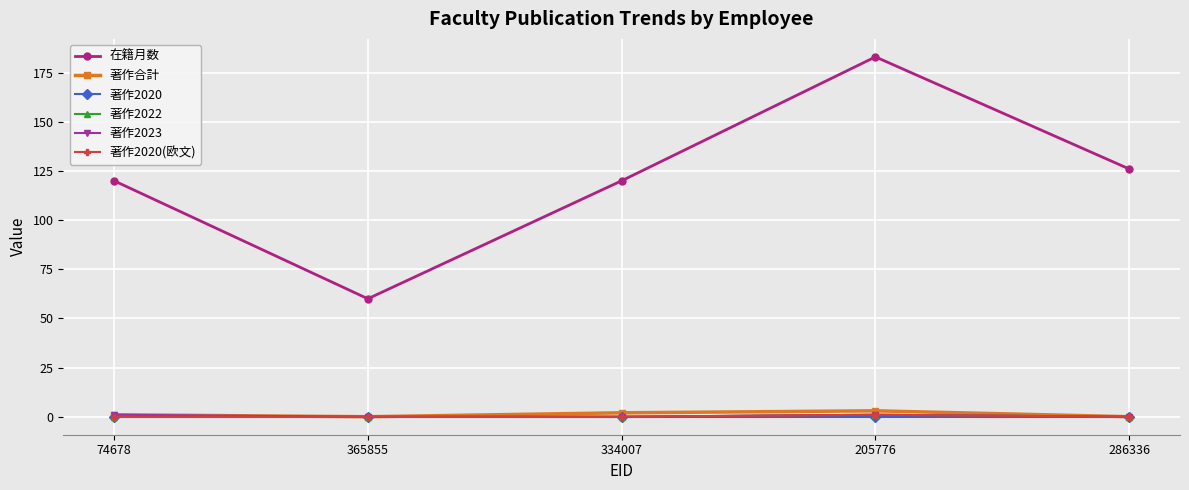

Does the chart have visible grid lines?

Yes